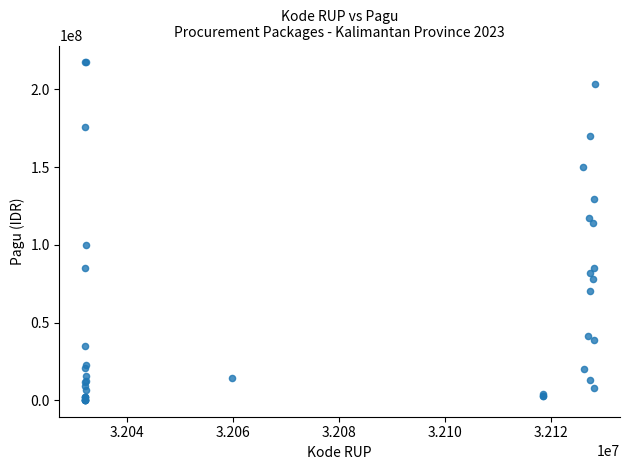

What Y value in the scatter plot is closest to 108830000?

114296000